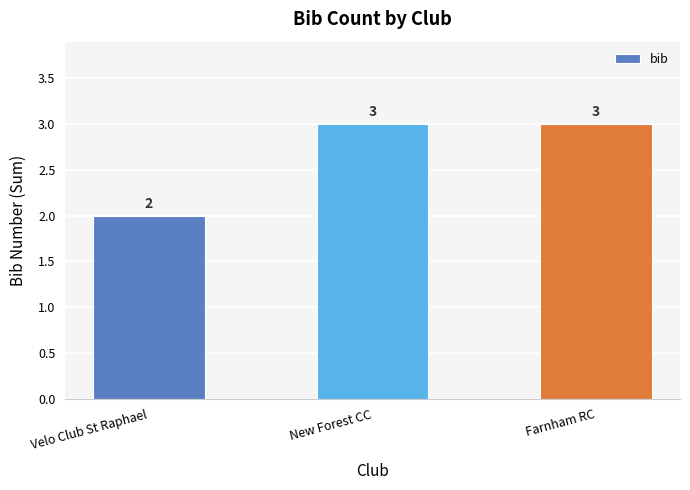

What is the approximate value at Velo Club St Raphael?

2